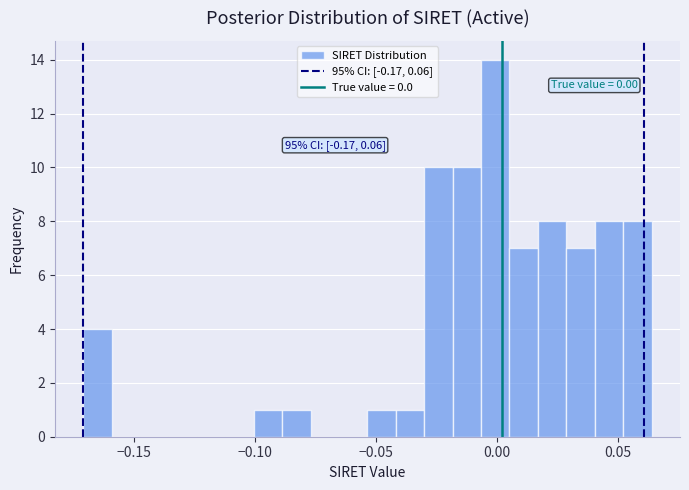

Around what value on the x-axis is the tallest bar? Give the approximate position of its centre, as read against the axis.

0.000